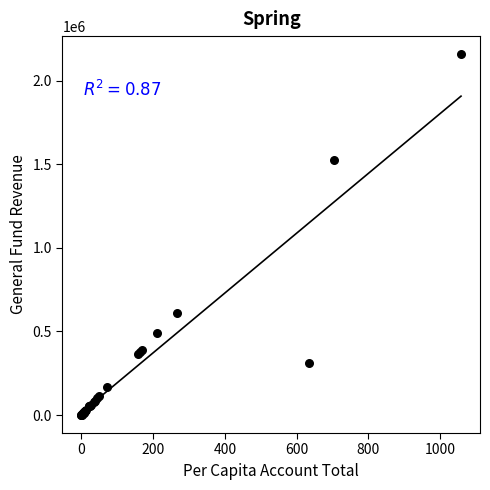

What Y value in the scatter plot is closest to 1079357?

1523778